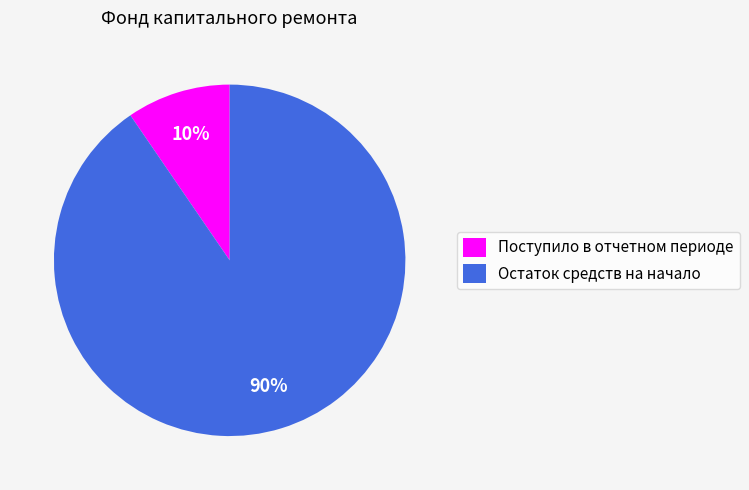

Is it true that Поступило в отчетном периоде is 10% of the pie?

True